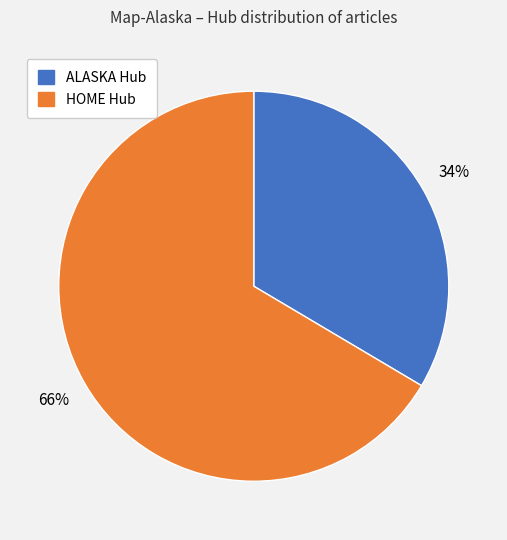

Is there a majority slice in this chart?

Yes